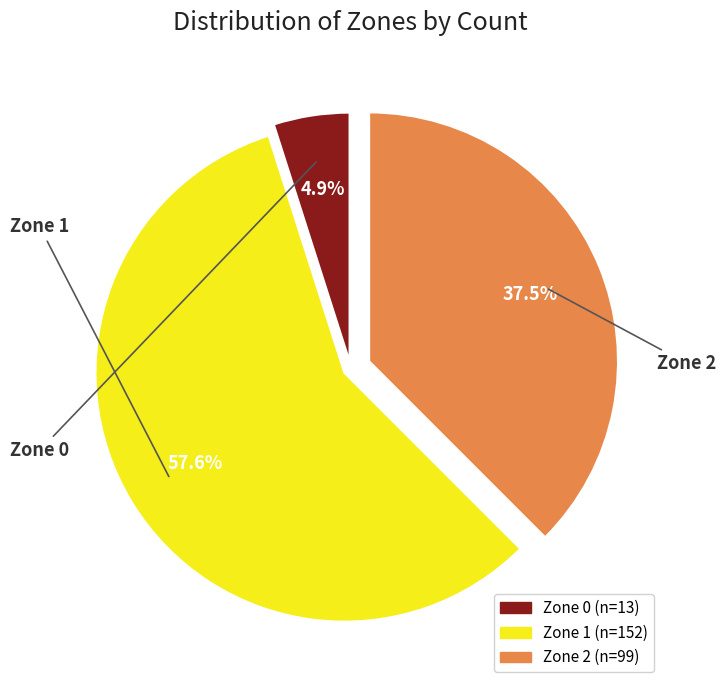

Rank the categories by value from lowest to highest.

Zone 0, Zone 2, Zone 1